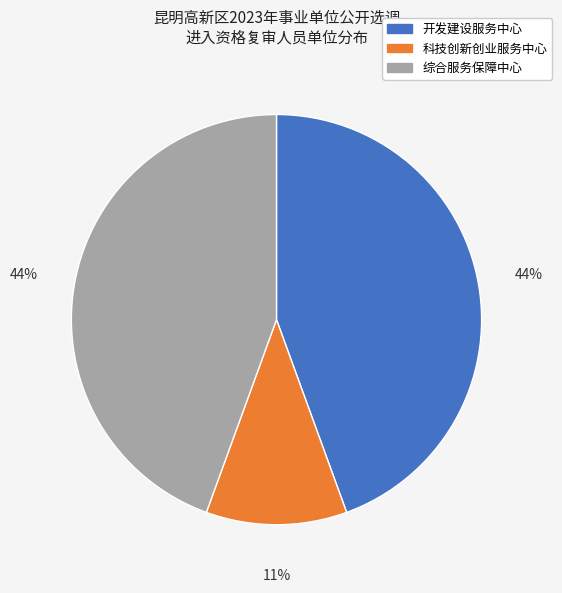

Is there a majority slice in this chart?

No